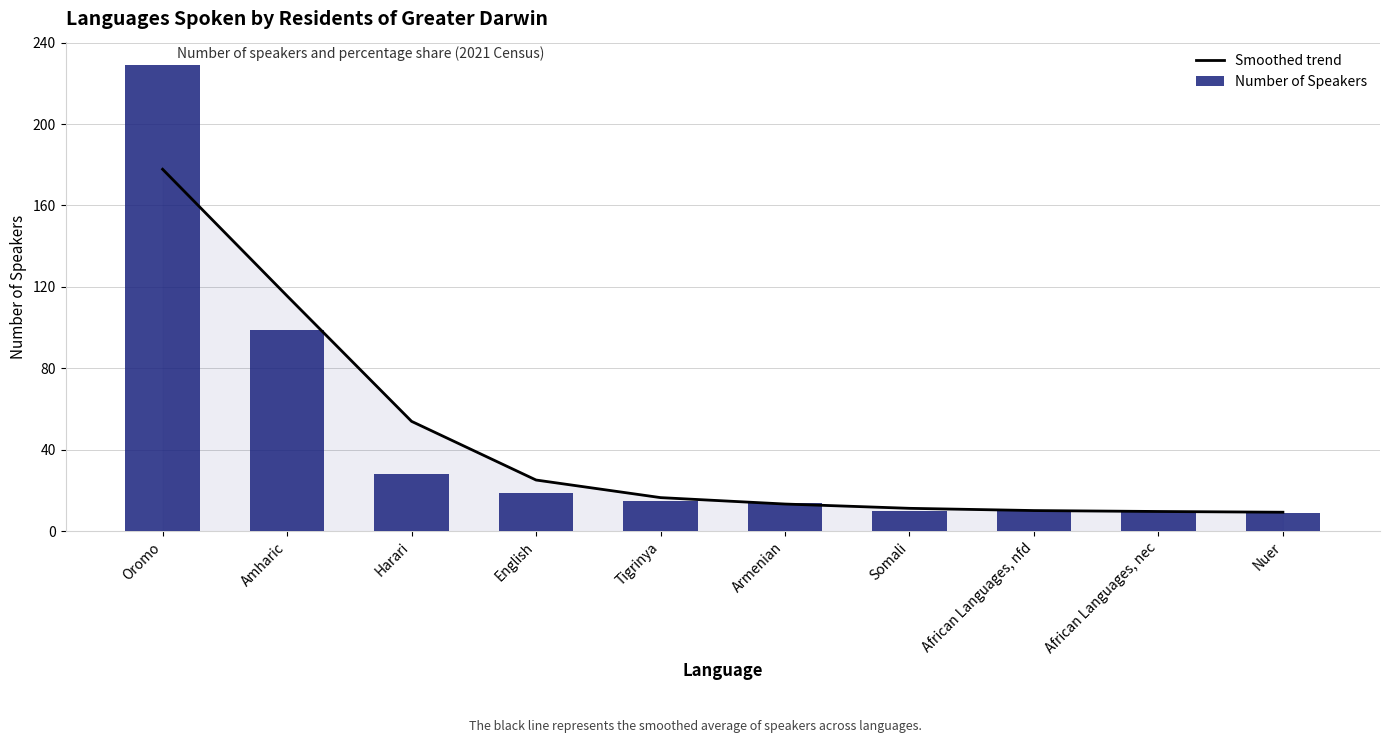

Which series has the widest spread of values?

Number of Speakers